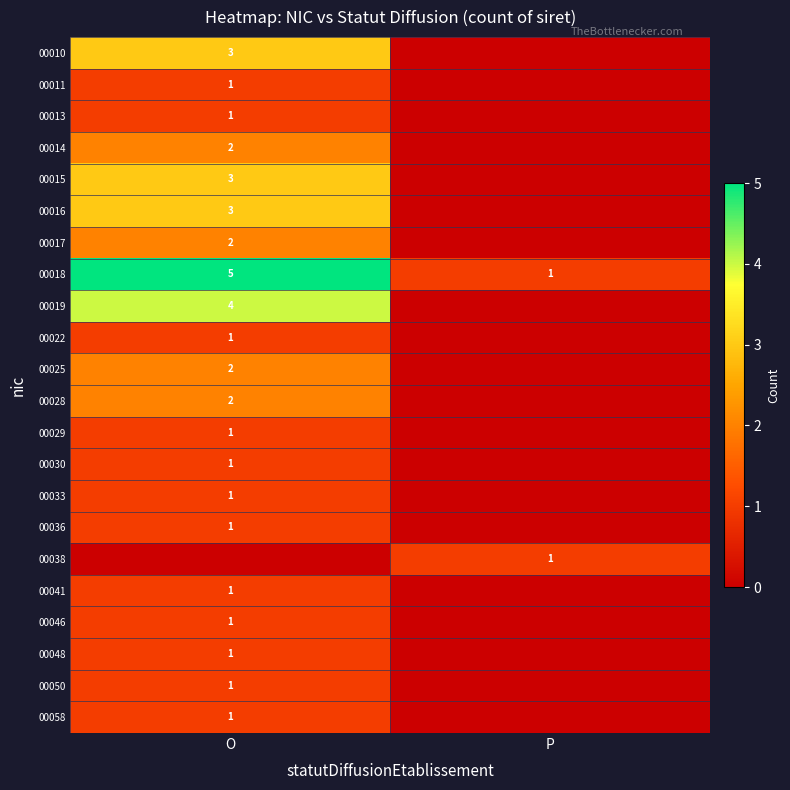

What is the spread (max minus min) of values at O?

5